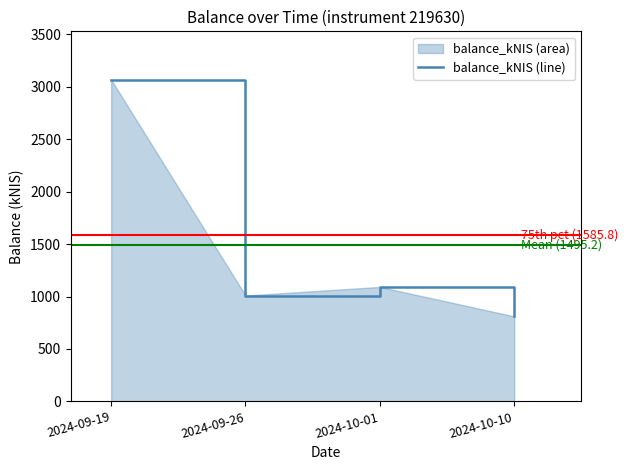

What is the ratio of the value at 2024-09-19 to the value at 2024-10-10?

3.8